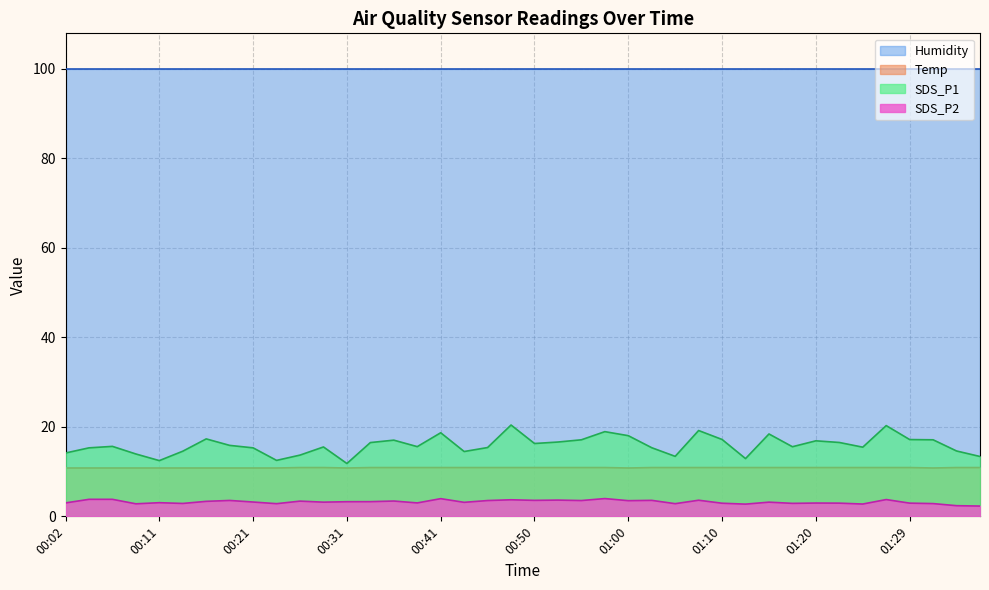

True or false: Temp and SDS_P2 intersect in this chart.

False